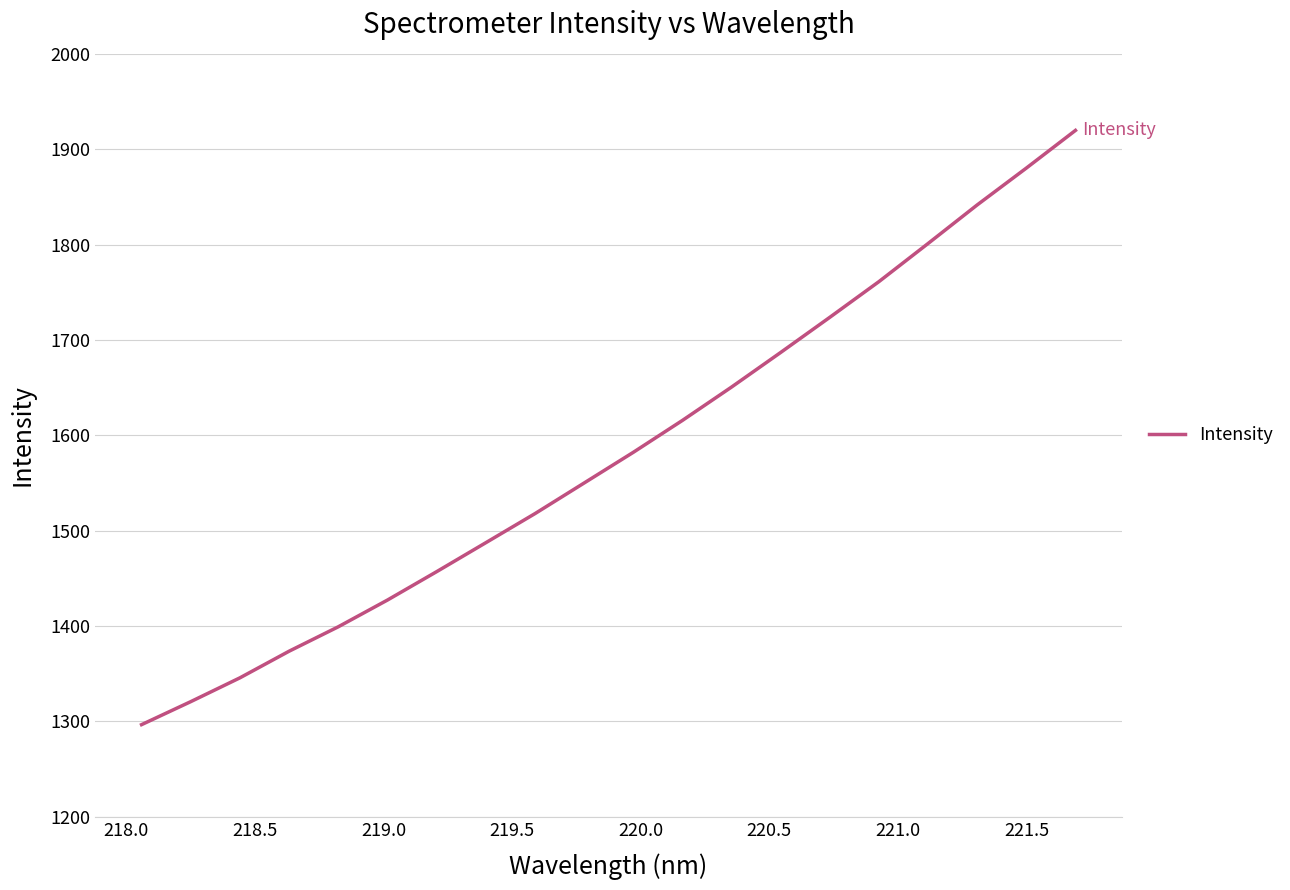

What is the maximum value shown in the chart?

1919.7